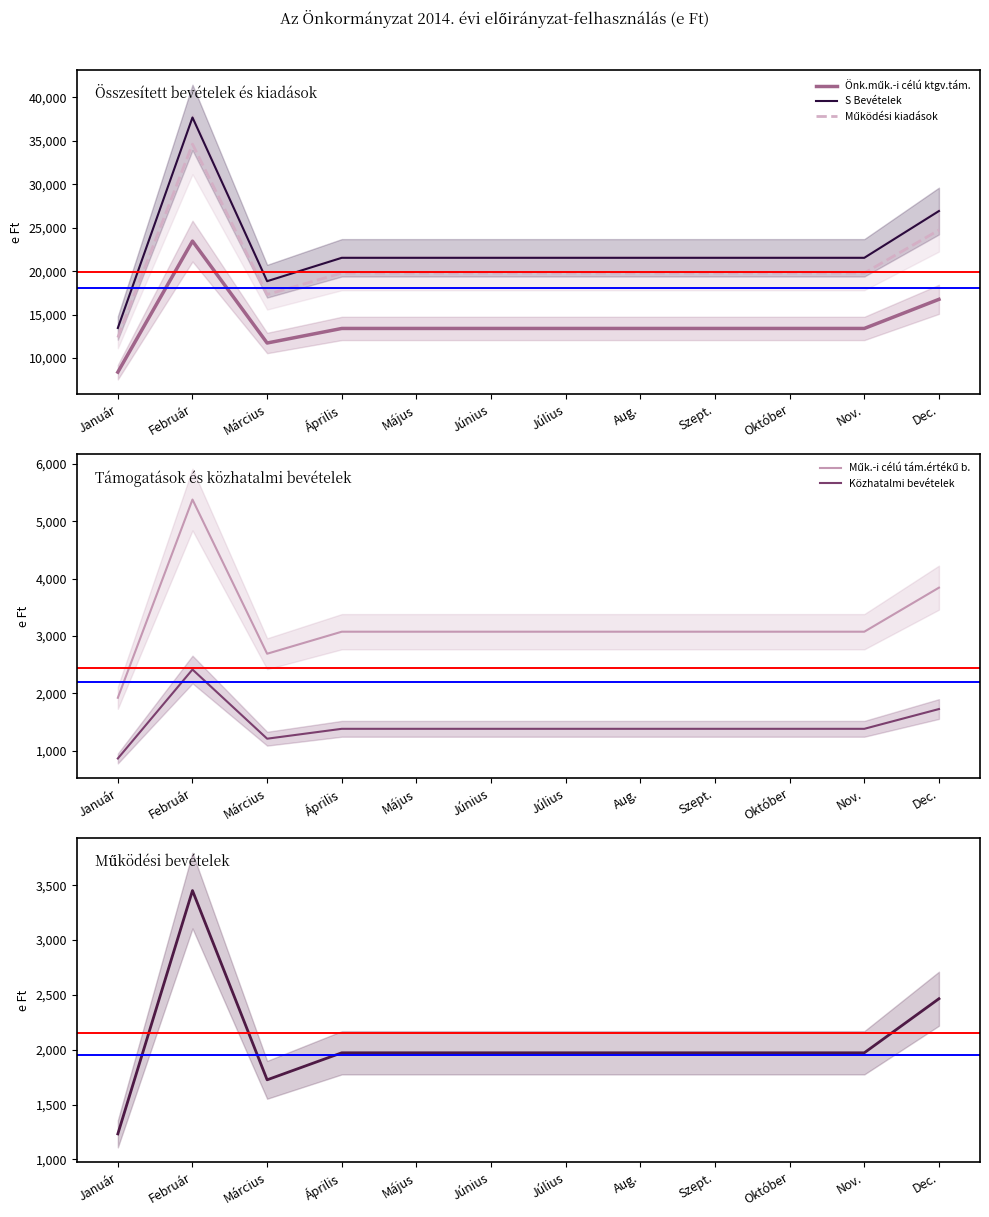

Reading right to left, extract all data points from this chart.

Önk.műk.-i célú ktgv.tám.: 16758.9	13407.1	13407.1	13407.1	13407.1	13407.1	13407.1	13407.1	13407.1	11731.2	23462.5	8379.5
S Bevételek: 26922.7	21538.2	21538.2	21538.2	21538.2	21538.2	21538.2	21538.2	21538.2	18845.9	37691.8	13461.4
Működési kiadások: 24731.4	19785.1	19785.1	19785.1	19785.1	19785.1	19785.1	19785.1	19785.1	17312.0	34624.0	12365.7
Műk.-i célú tám.értékű b.: 3842.2	3073.8	3073.8	3073.8	3073.8	3073.8	3073.8	3073.8	3073.8	2689.5	5379.1	1921.1
Közhatalmi bevételek: 1724.5	1379.6	1379.6	1379.6	1379.6	1379.6	1379.6	1379.6	1379.6	1207.2	2414.3	862.2
Működési bevételek: 2465.2	1972.2	1972.2	1972.2	1972.2	1972.2	1972.2	1972.2	1972.2	1725.6	3451.3	1232.6